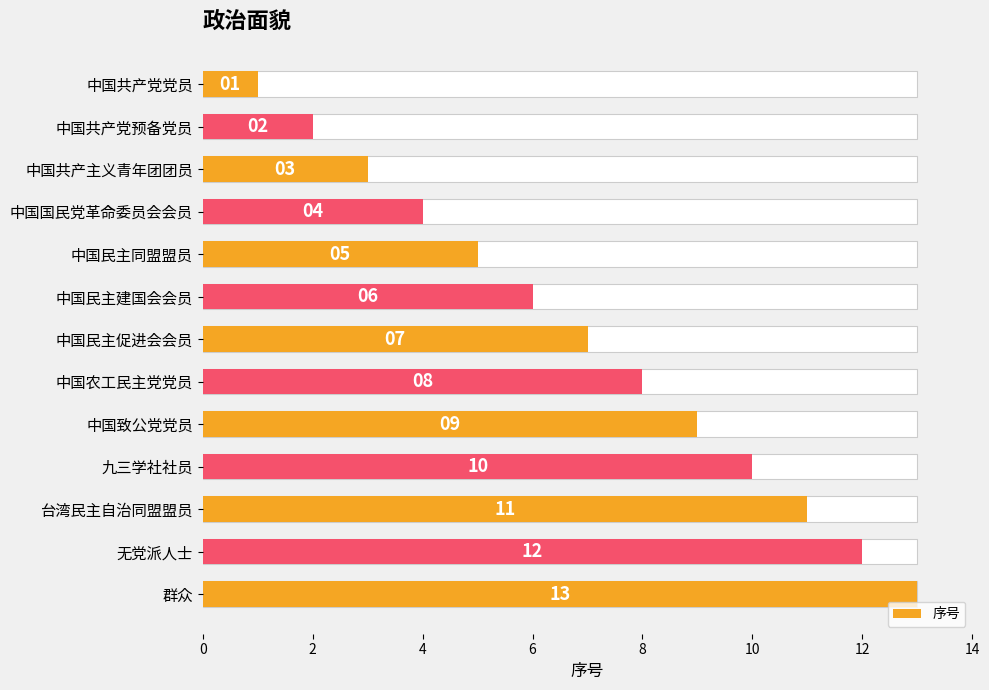

How many categories are shown in the chart?

13